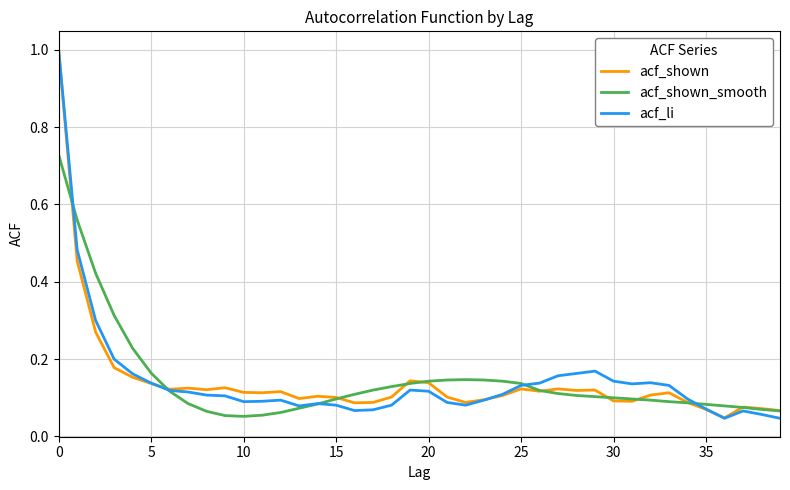

Which series has the widest spread of values?

acf_li